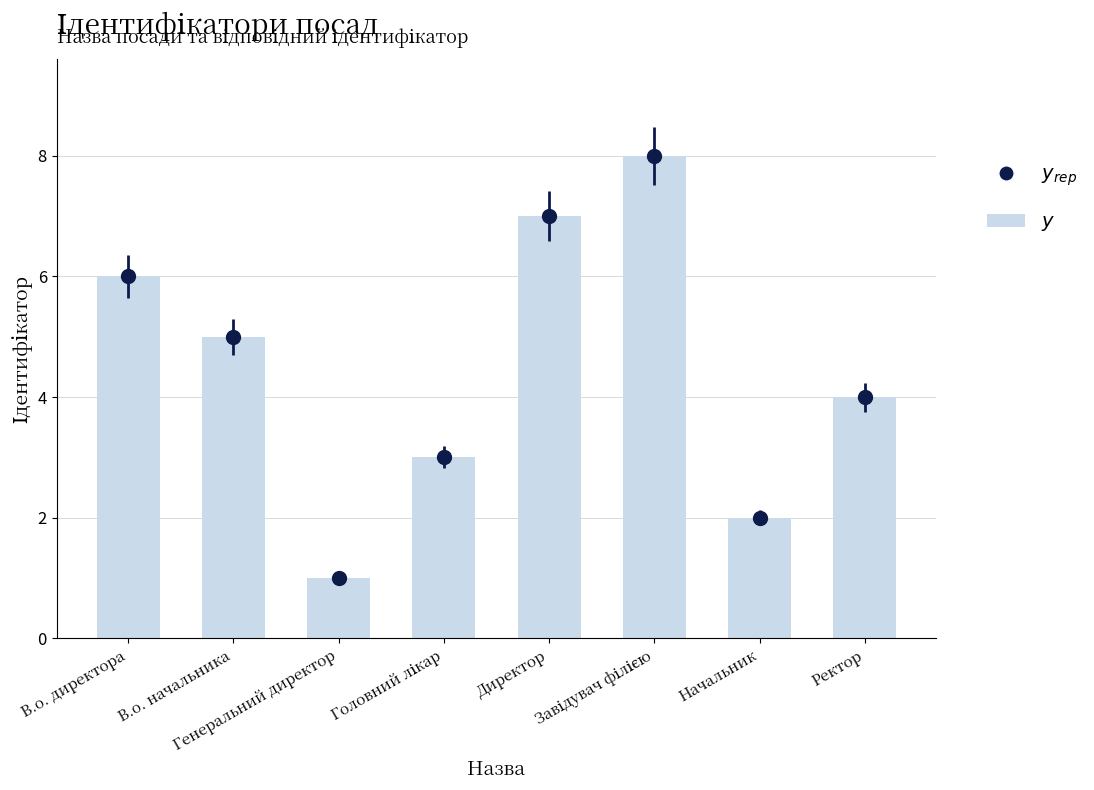

Are the bars horizontal?

No